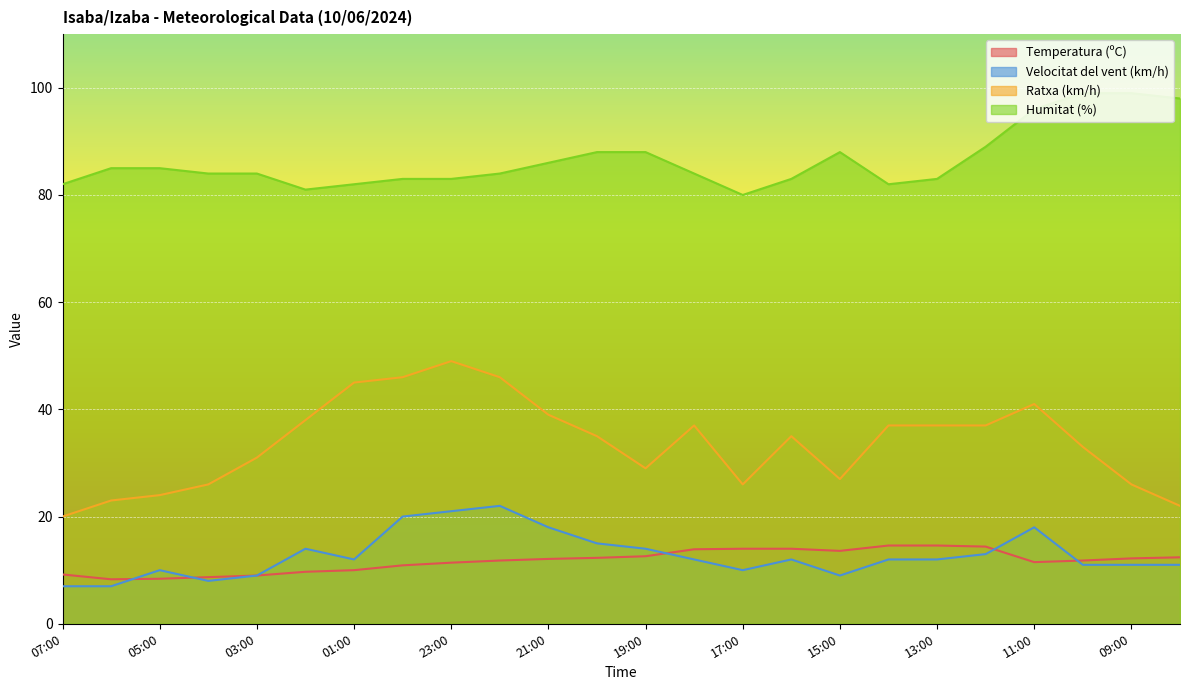

After their last crossing, which series has the higher values: Velocitat del vent (km/h) or Temperatura (ºC)?

Temperatura (ºC)